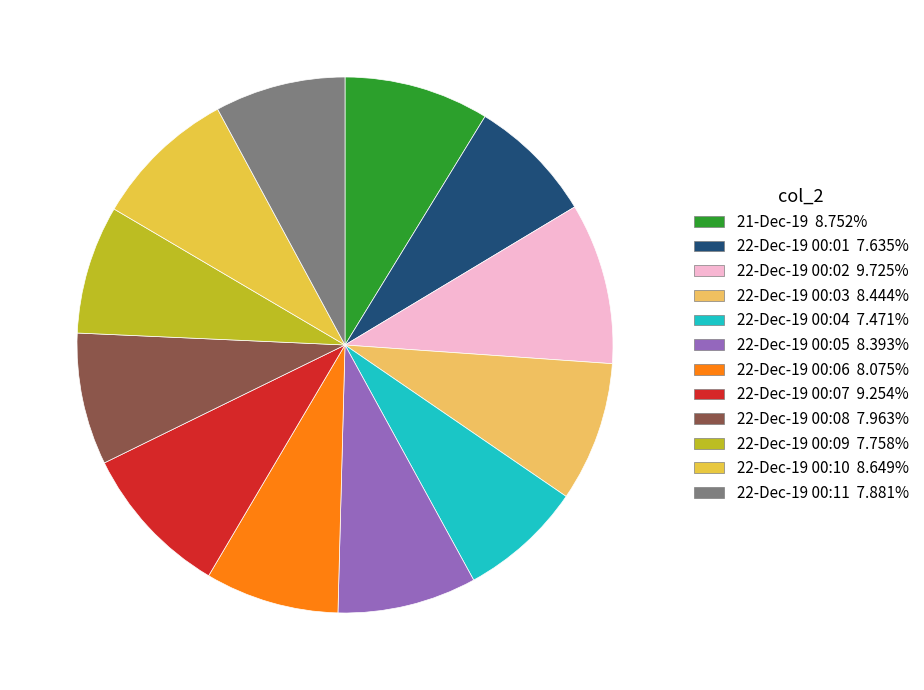

How many segments does this pie chart have?

12